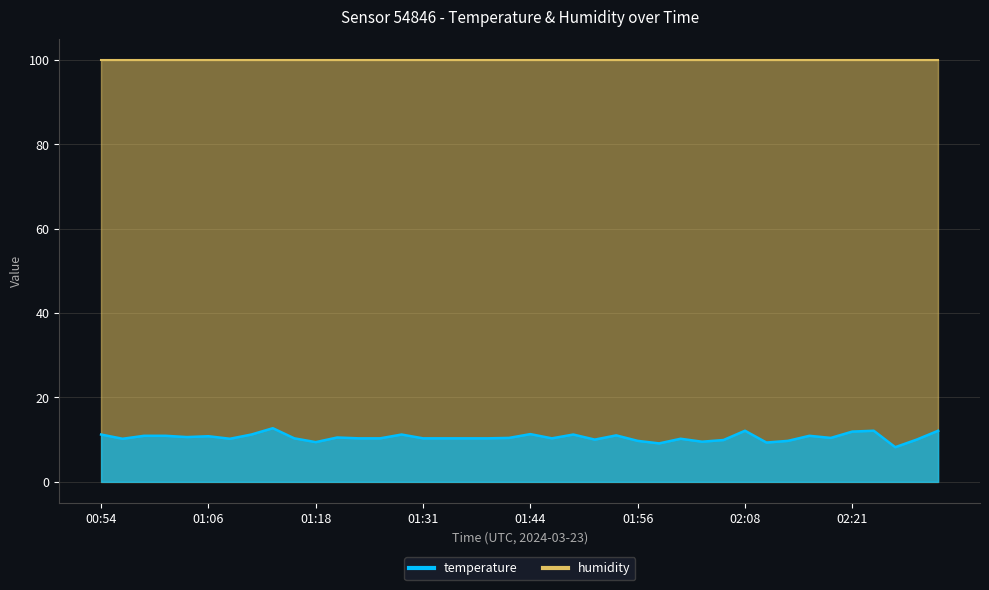

What position from the right is 02:03?

12